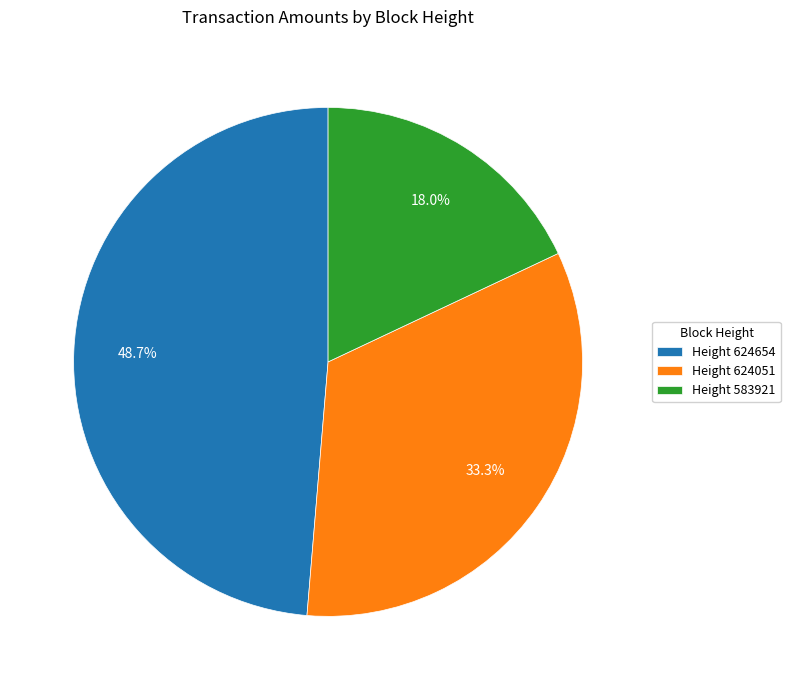

To the nearest percent, what is the difference between the largest and smallest slice percentages?

31%